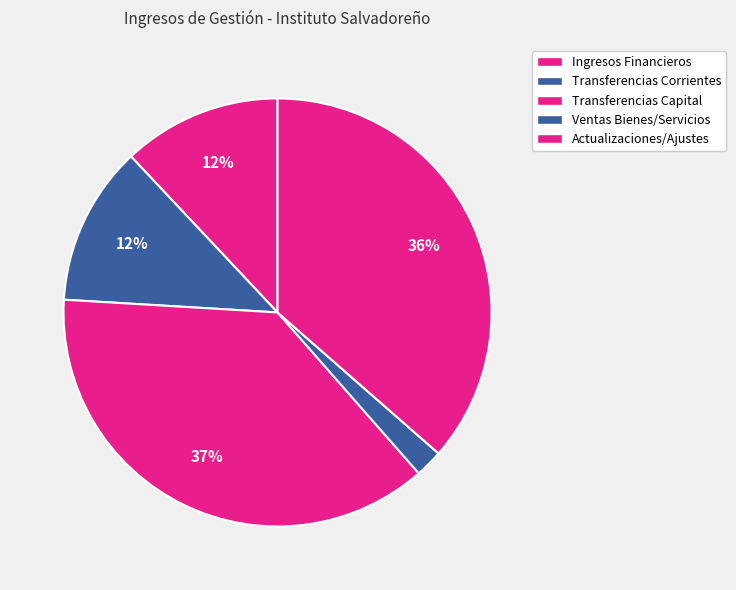

Which category has the biggest portion of the pie?

Ingresos por Transferencias de Capital